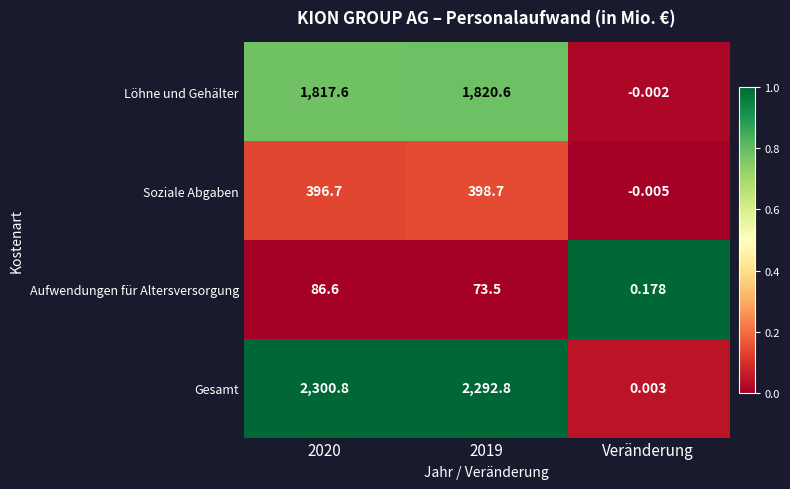

Rank the series by their maximum value, from lowest to highest.

Aufwendungen für Altersversorgung, Soziale Abgaben, Löhne und Gehälter, Gesamt